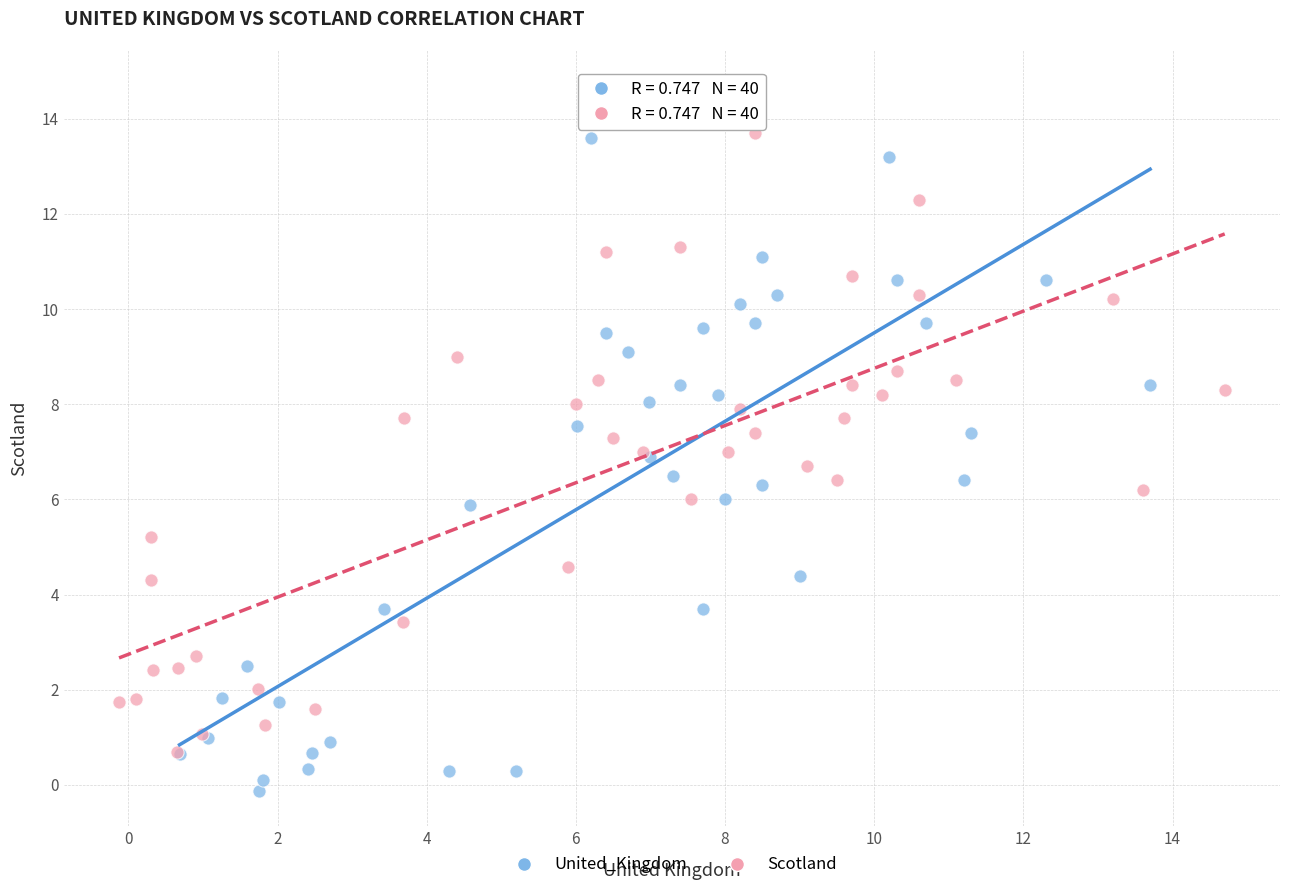

Which series contains the highest Y value?

United_Kingdom